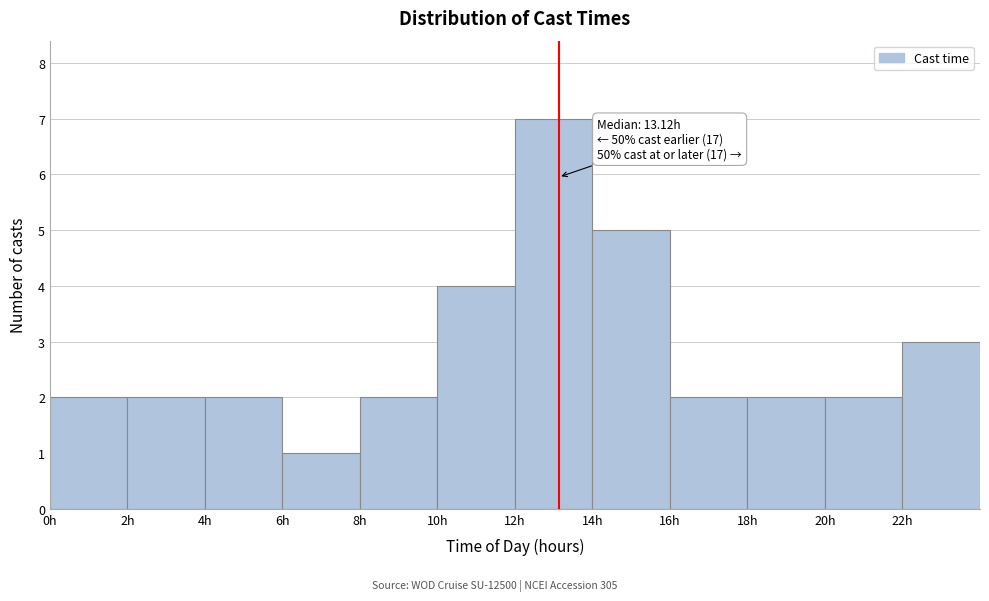

Which range on the x-axis has the tallest bar?

12 to 14